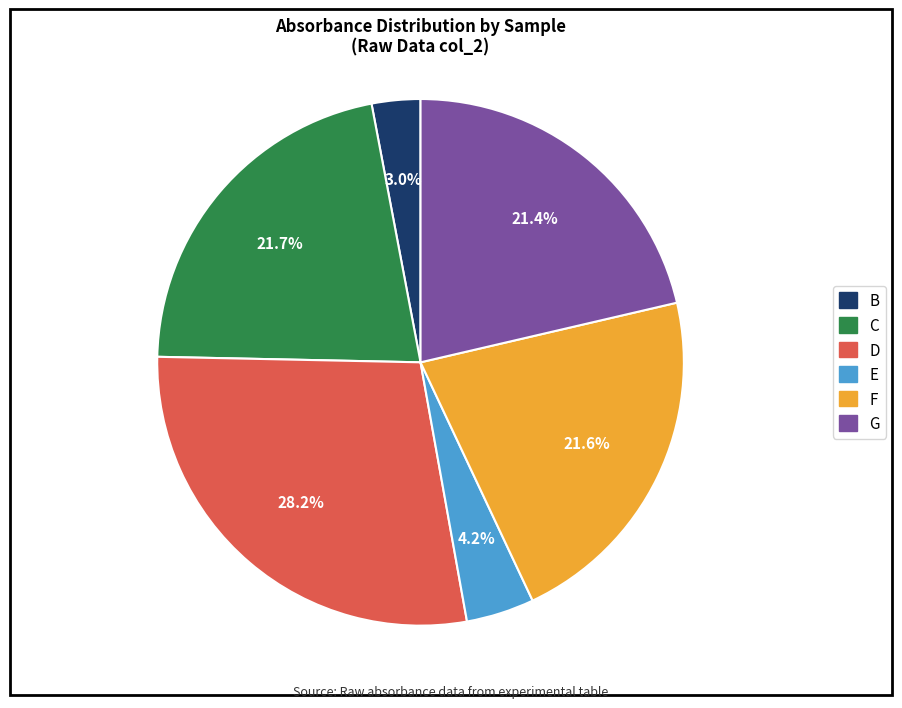

To the nearest percent, what is the difference between the E and B slice percentages?

1%